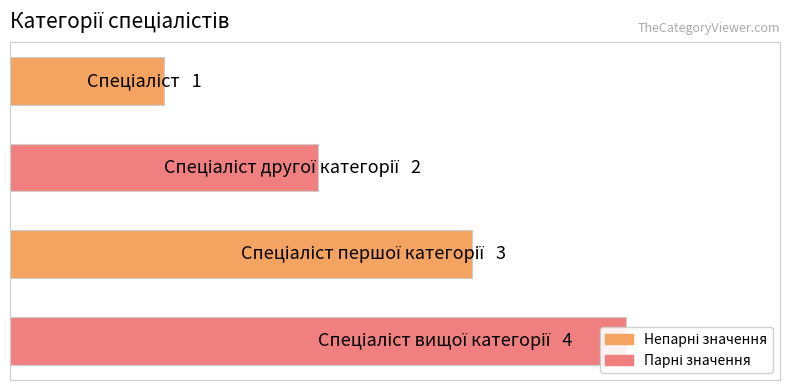

List the labels in order of value, smallest first.

0, 1, 2, 3